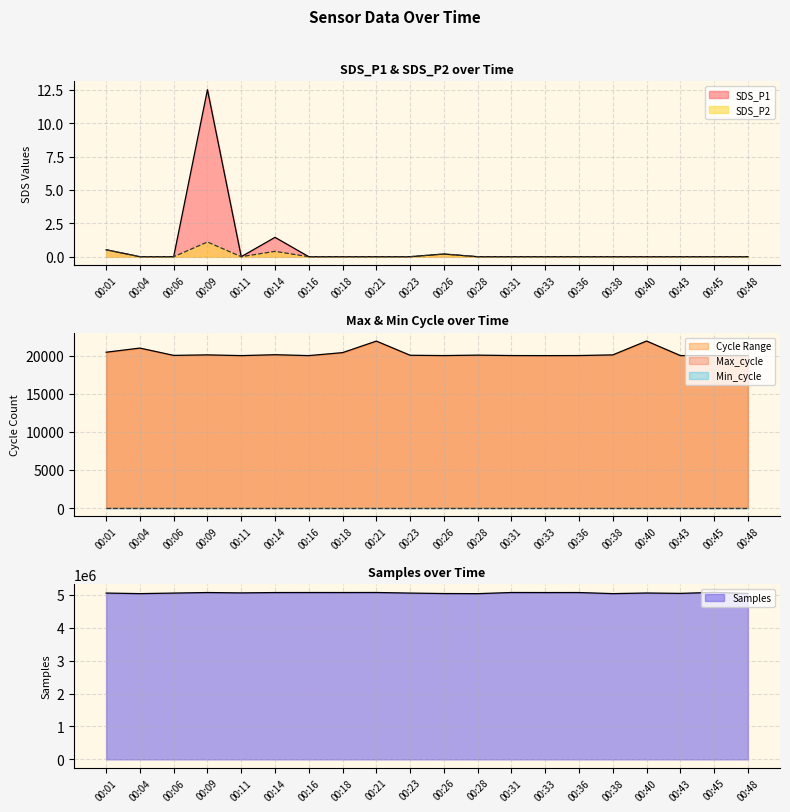

Between 00:01 and 00:45, which series saw the biggest shift?

Samples